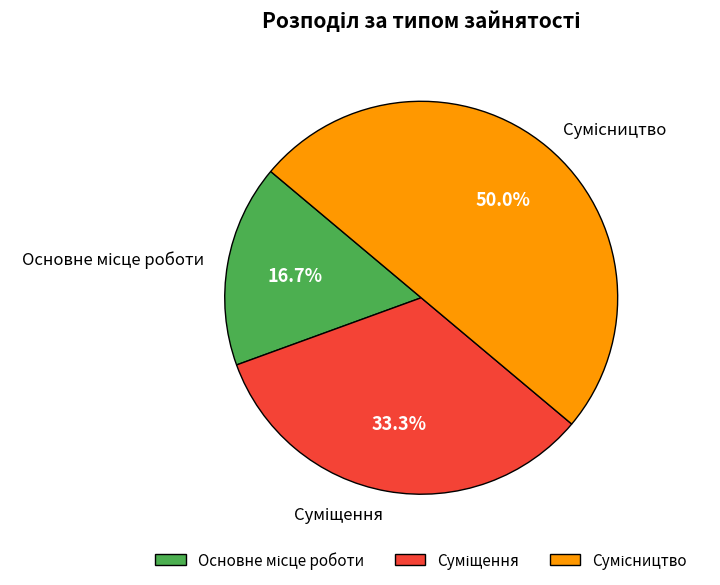

To the nearest percent, what is the average slice percentage?

33%